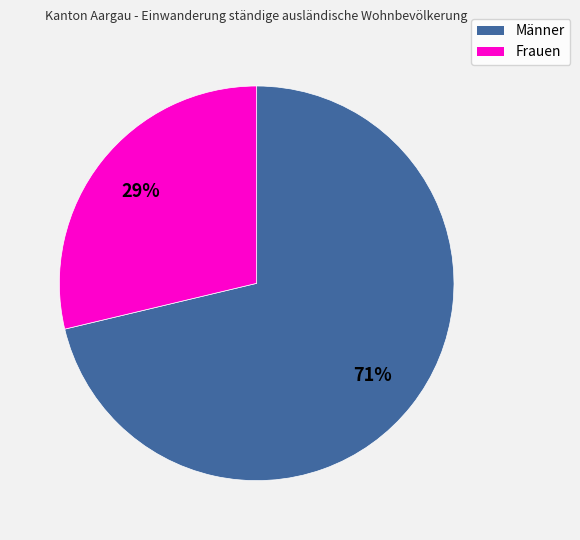

Is it true that Männer is 71% of the pie?

True